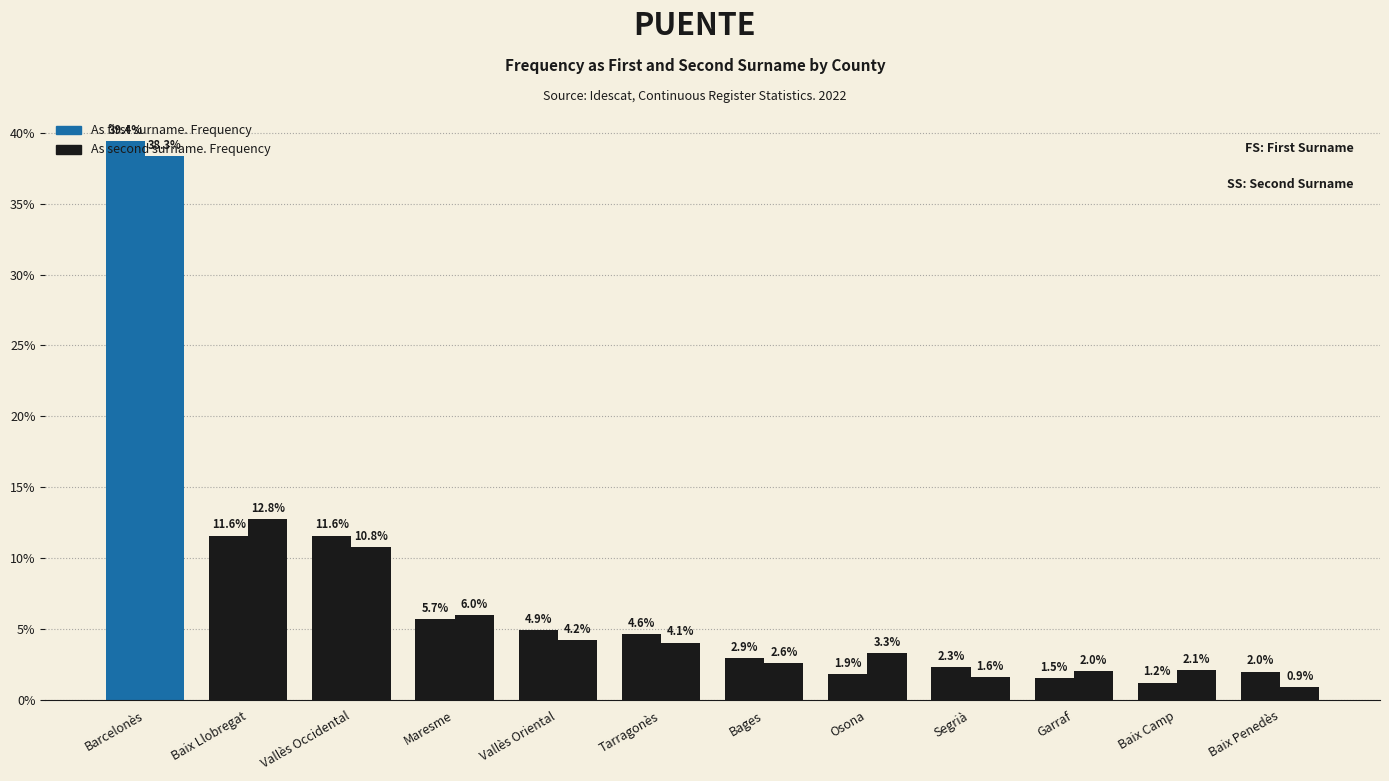

Which series has the widest spread of values?

As first surname. Frequency